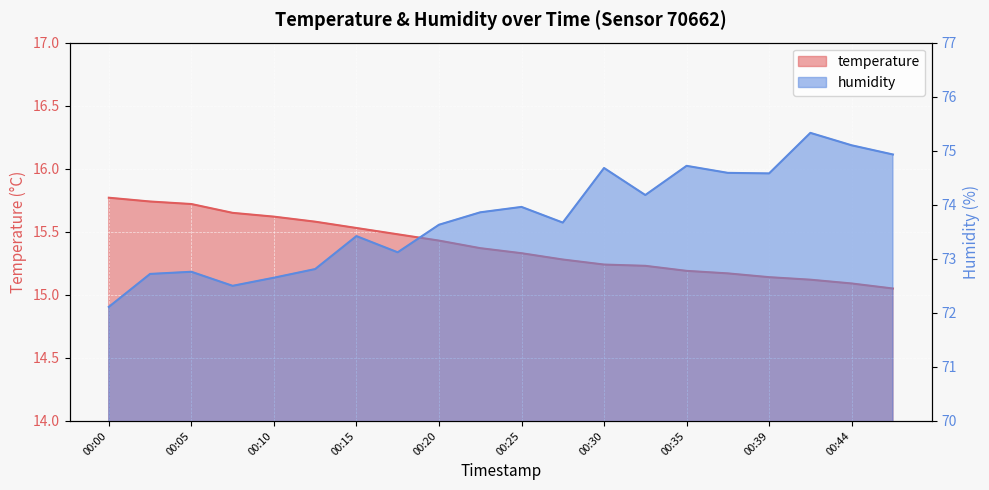

True or false: humidity and temperature intersect in this chart.

False